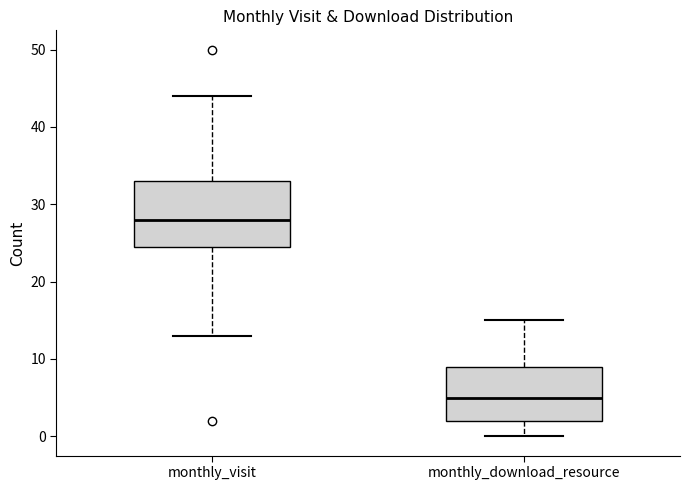

Reading left to right, read every box against the y-axis: the position of its median line, the range the box covers, and the ends of its whiskers. The values are not printed on the chart, so give them approximately, as read against the axis.

monthly_visit: median 28, box 25 to 33, whiskers 13 to 44
monthly_download_resource: median 5, box 2 to 9, whiskers 0 to 15